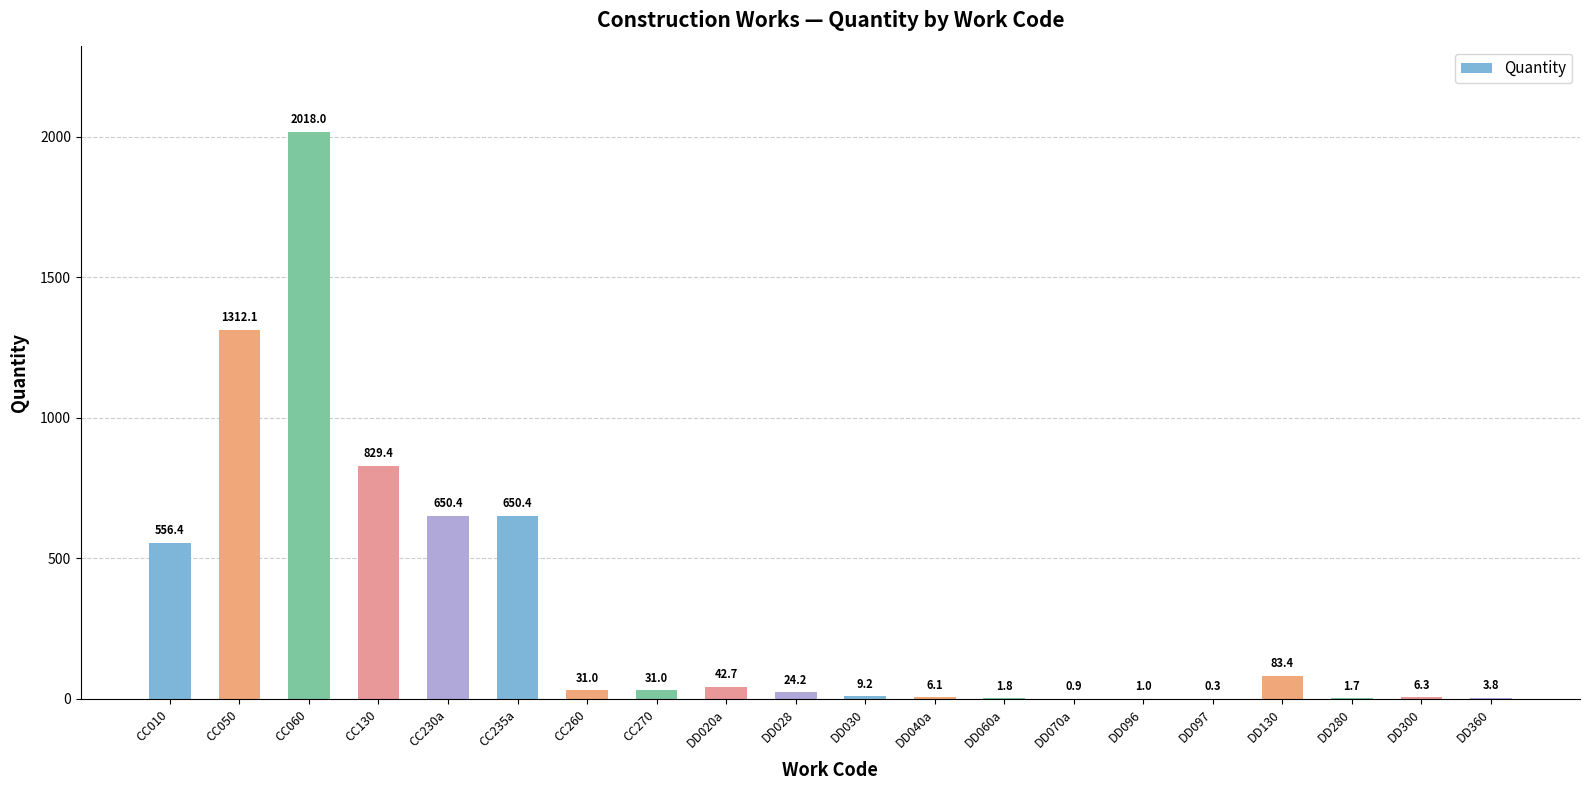

What is the difference between the values at DD280 and DD040a?

4.4